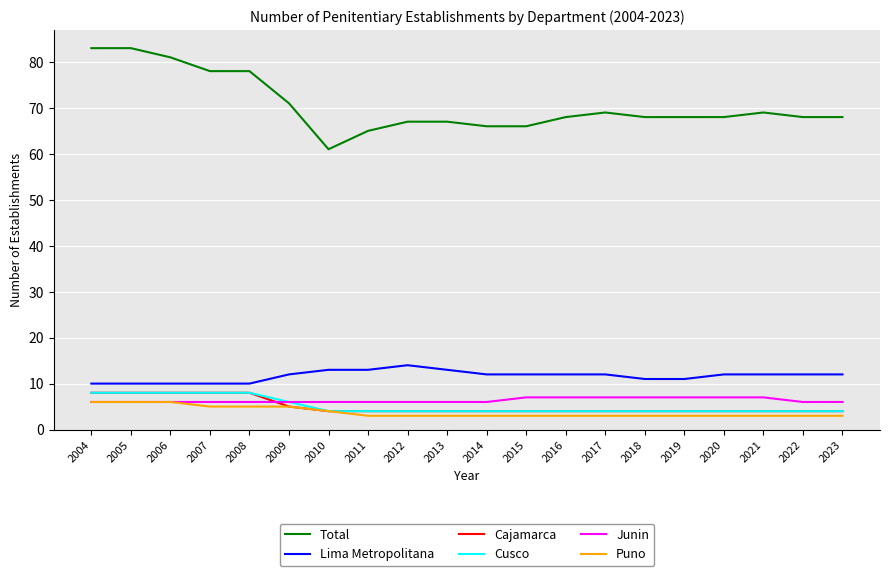

What are all the series names shown in the legend?

Total, Lima Metropolitana, Cajamarca, Cusco, Junin, Puno